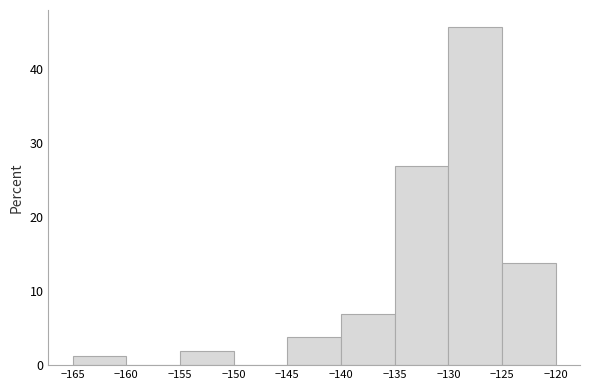

Reading left to right, transcribe this chart: for each bar, give the range it covers on the x-axis and its height. The values are not printed on the chart, so give them approximately, as read against the axis.

-165 to -160: 1
-160 to -155: 0
-155 to -150: 2
-150 to -145: 0
-145 to -140: 4
-140 to -135: 7
-135 to -130: 27
-130 to -125: 46
-125 to -120: 14